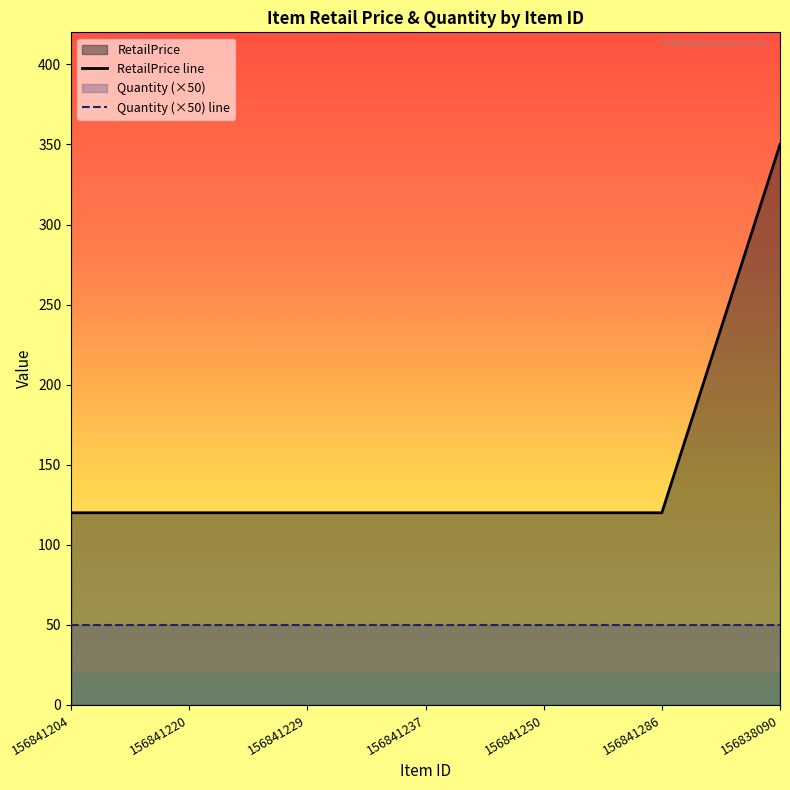

What is the approximate value of RetailPrice line at 156841286?

120.0